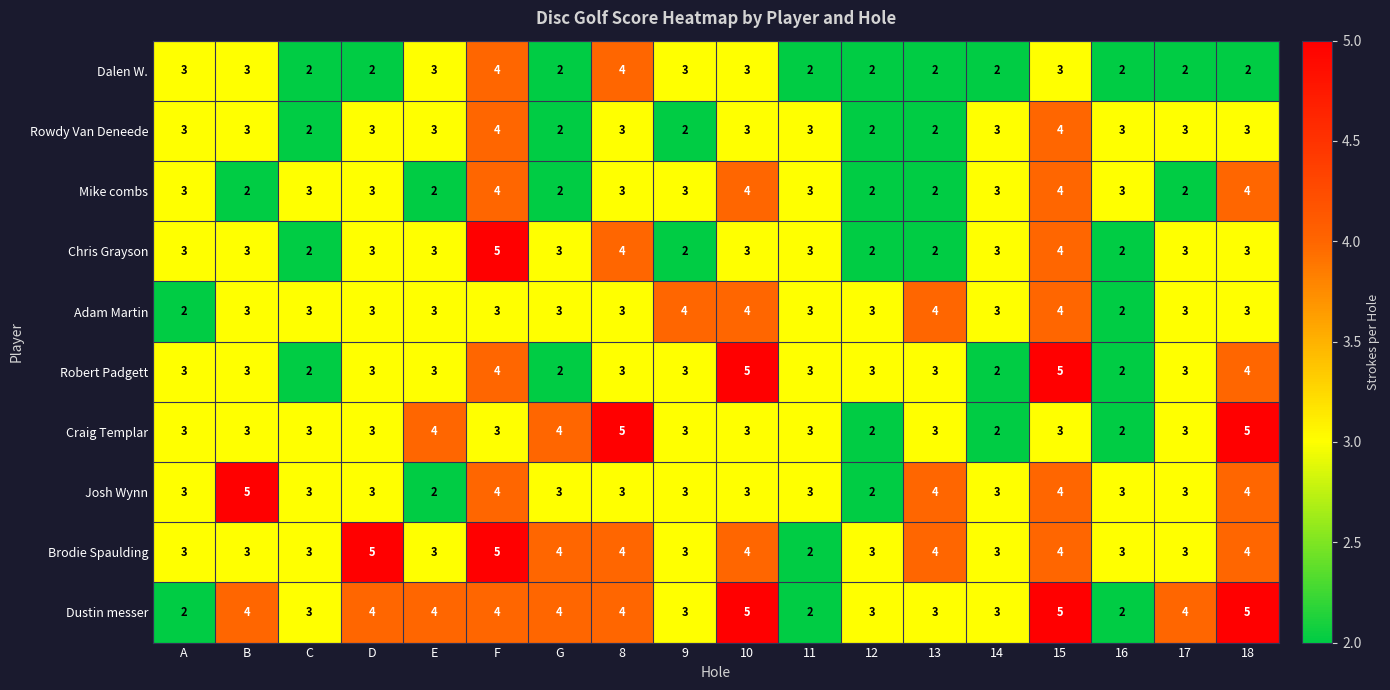

What is the spread (max minus min) of values at 15?

2